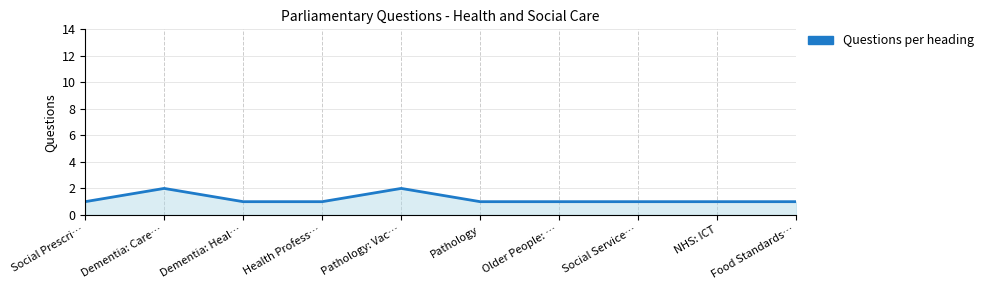

True or false: the data has more than 1 interior local peaks.

True